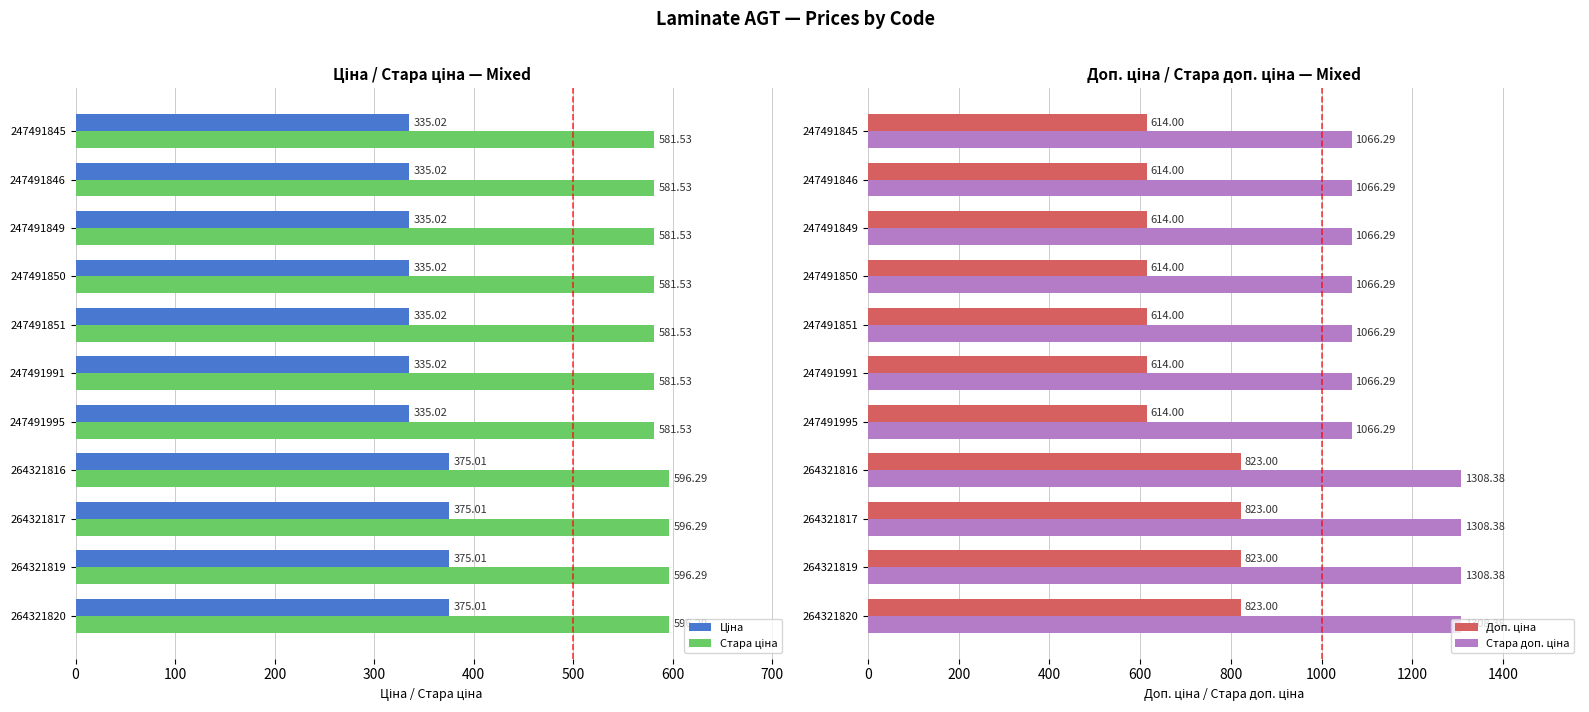

What are all the series names shown in the legend?

Ціна, Стара ціна, Доп. ціна, Стара доп. ціна